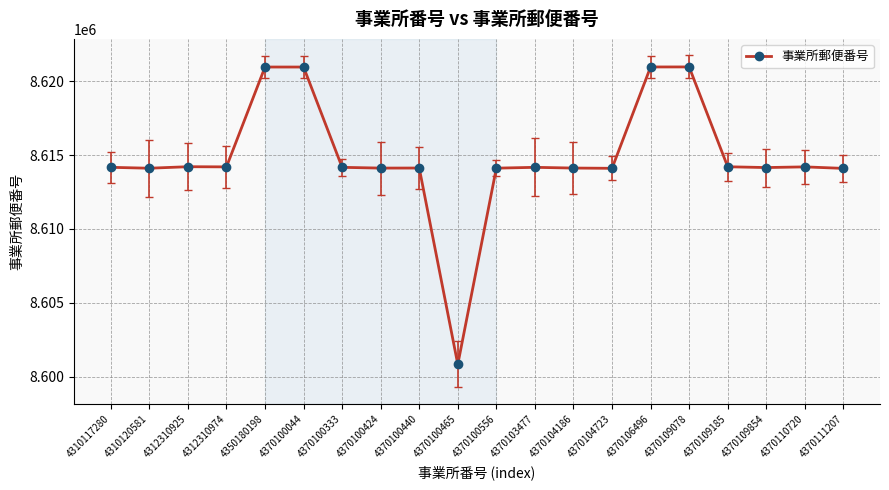

True or false: the data has more than 1 interior local peaks.

True